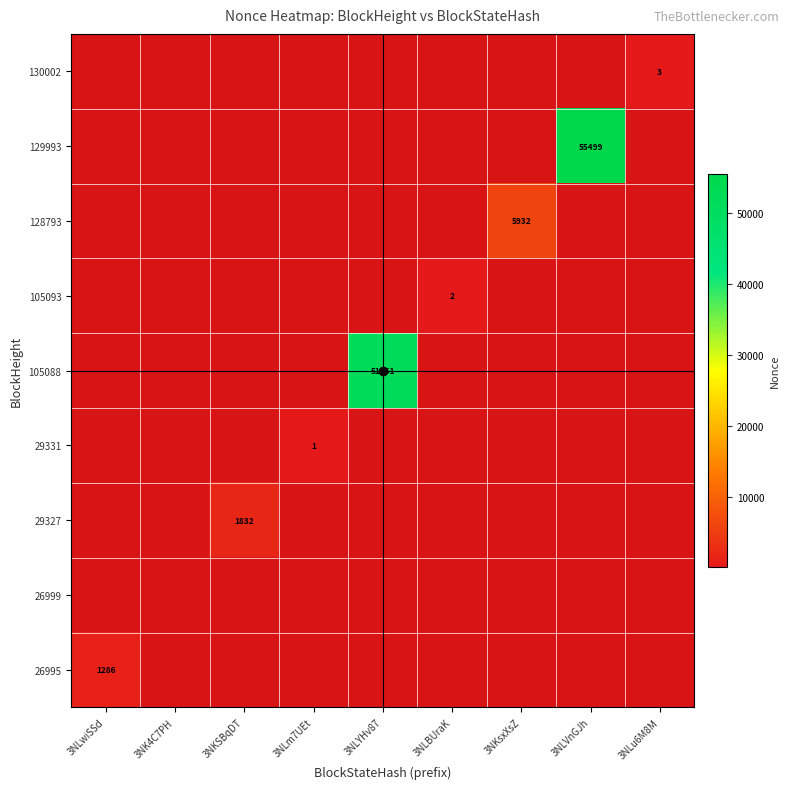

What is the smallest value displayed?

1.0